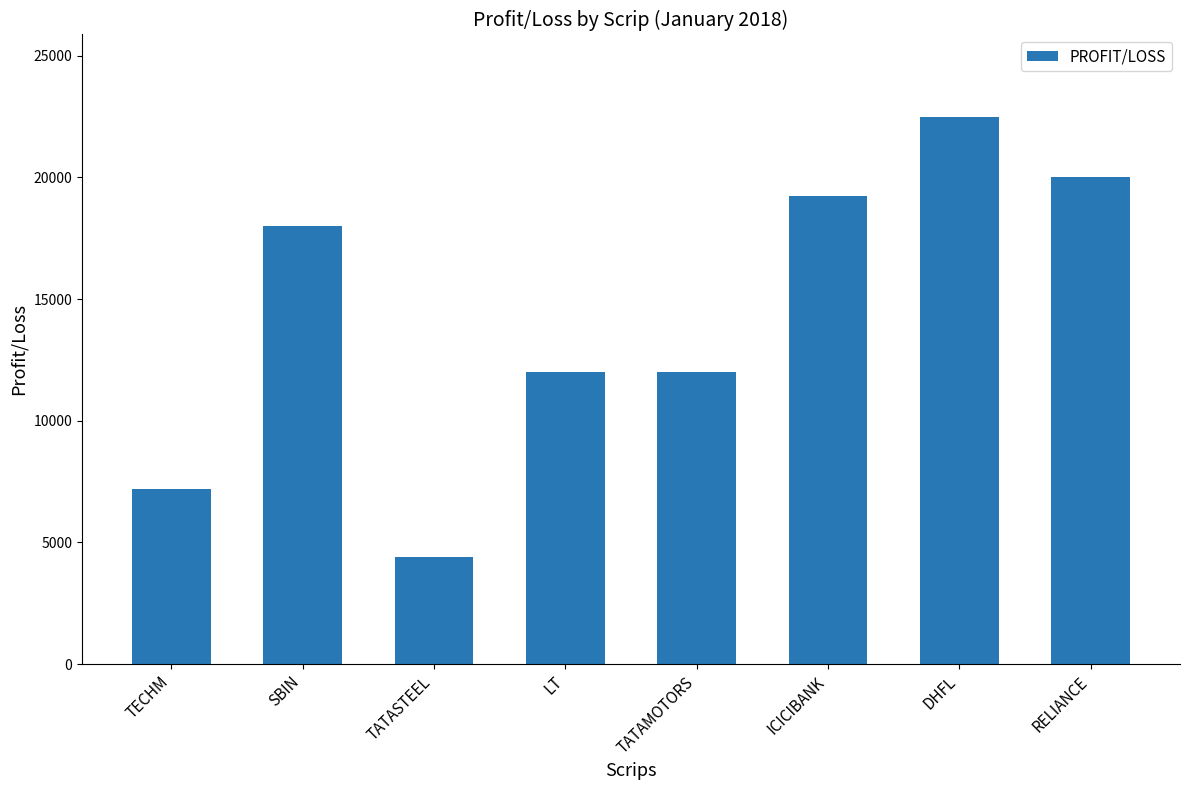

Approximately how many times larger is the value at ICICIBANK compared to TECHM?

2.7